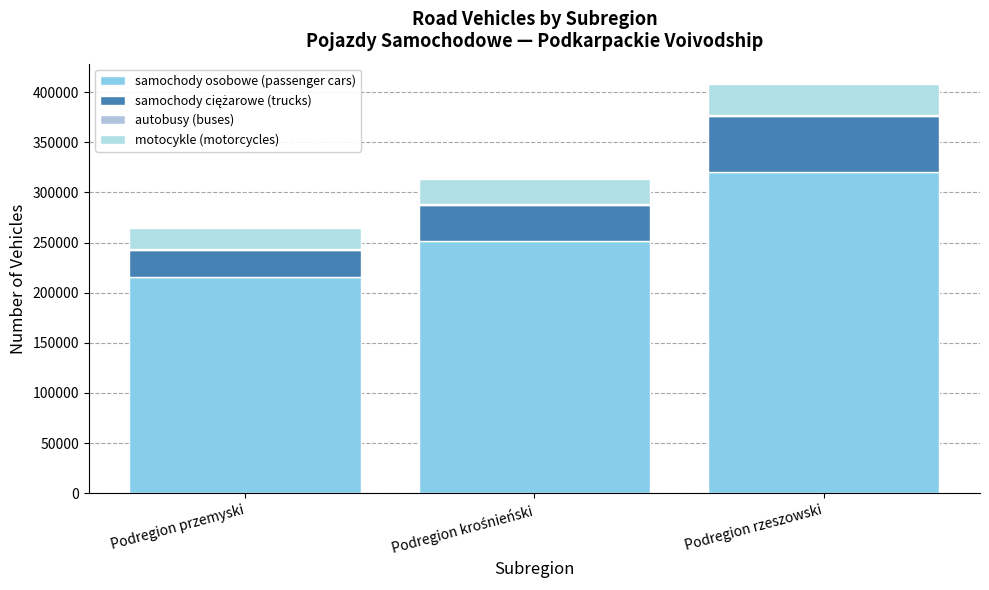

The samochody osobowe (passenger cars) series shows 419031 at Podregion rzeszowski. True or false?

False